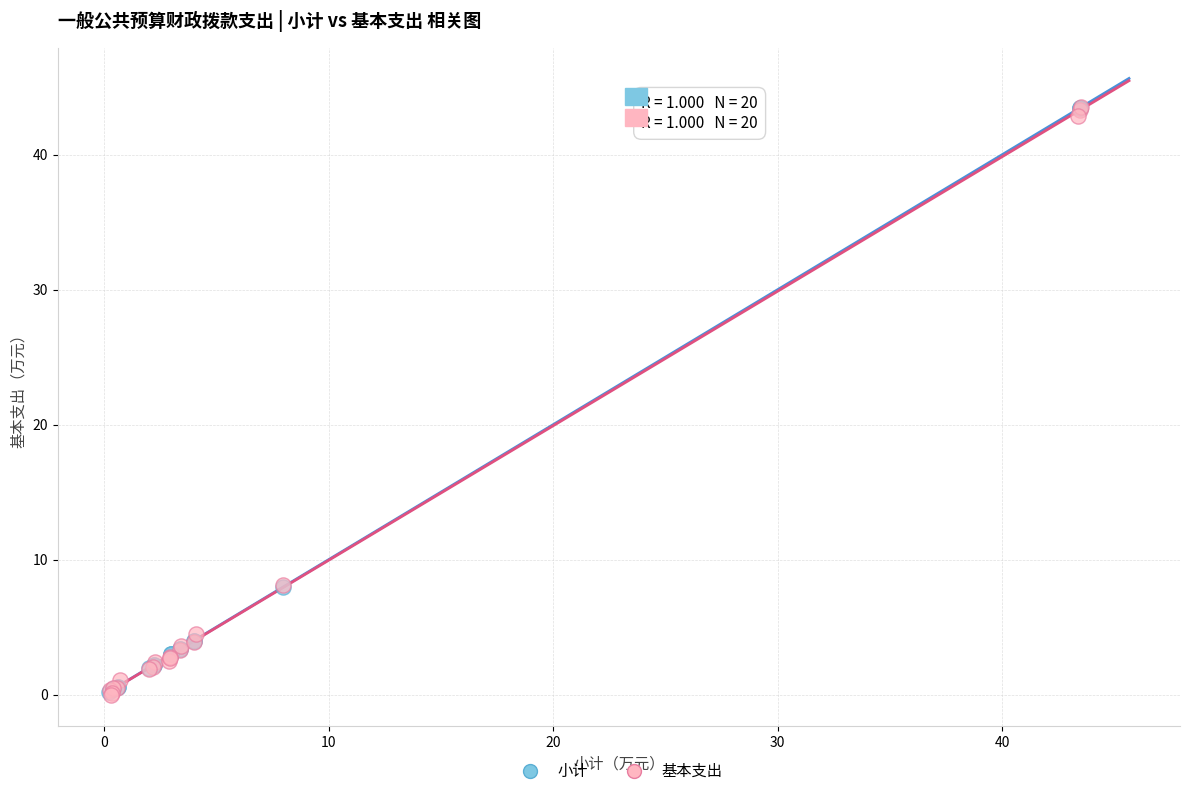

What are all the series names shown in the legend?

小计, 基本支出